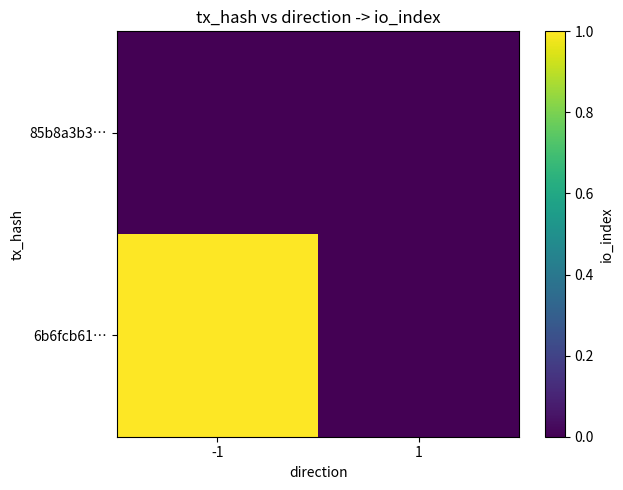

Reading right to left, transcribe all the data shown in this chart.

6b6fcb61…: 1=0	-1=1
85b8a3b3…: 1=0	-1=0